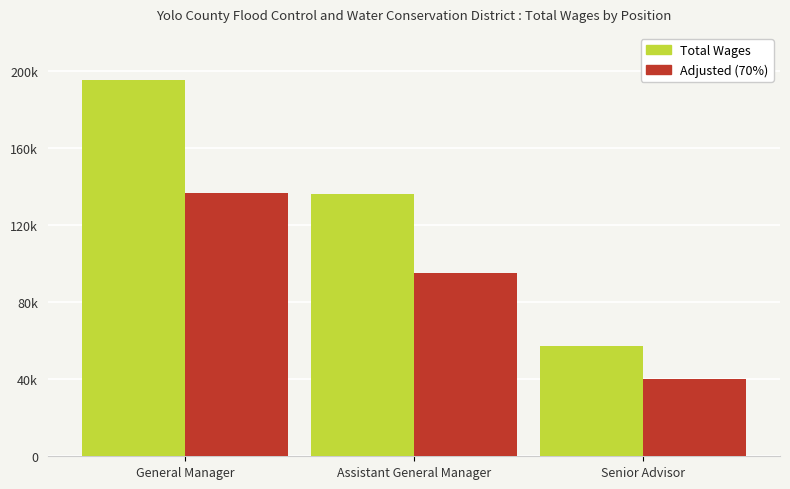

At which label does Adjusted (70%) first exceed 95251?

General Manager